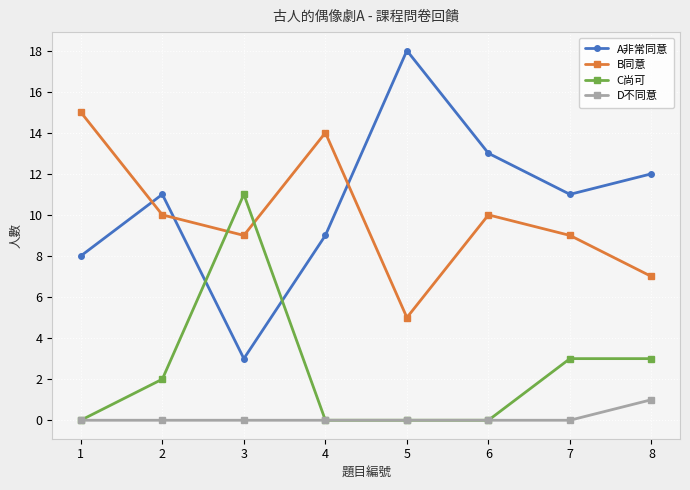

Reading left to right, what are all the values shown in this chart?

A非常同意: 1=8	2=11	3=3	4=9	5=18	6=13	7=11	8=12
B同意: 1=15	2=10	3=9	4=14	5=5	6=10	7=9	8=7
C尚可: 1=0	2=2	3=11	4=0	5=0	6=0	7=3	8=3
D不同意: 1=0	2=0	3=0	4=0	5=0	6=0	7=0	8=1